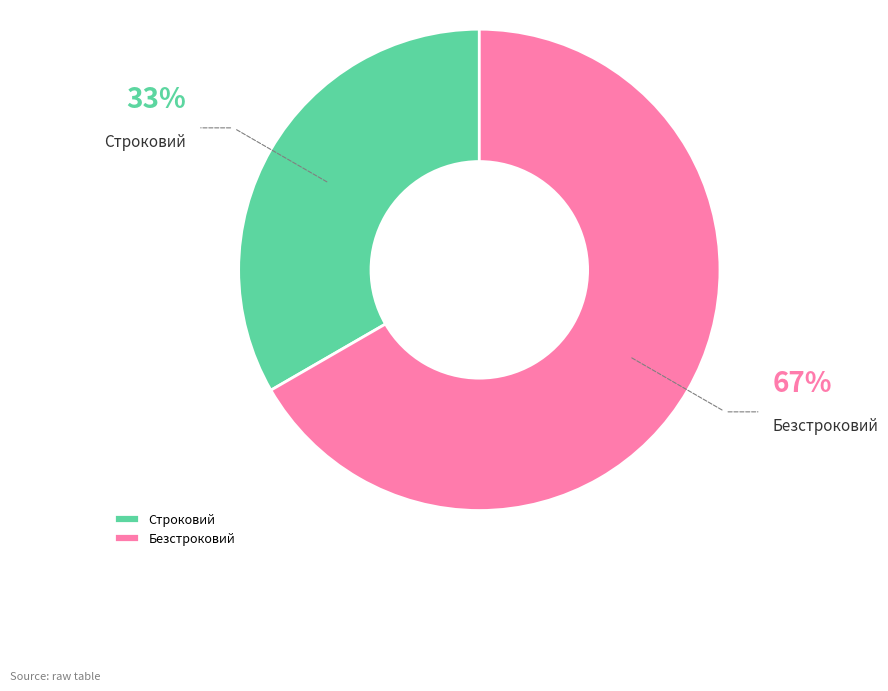

Which slice is the smallest?

Строковий